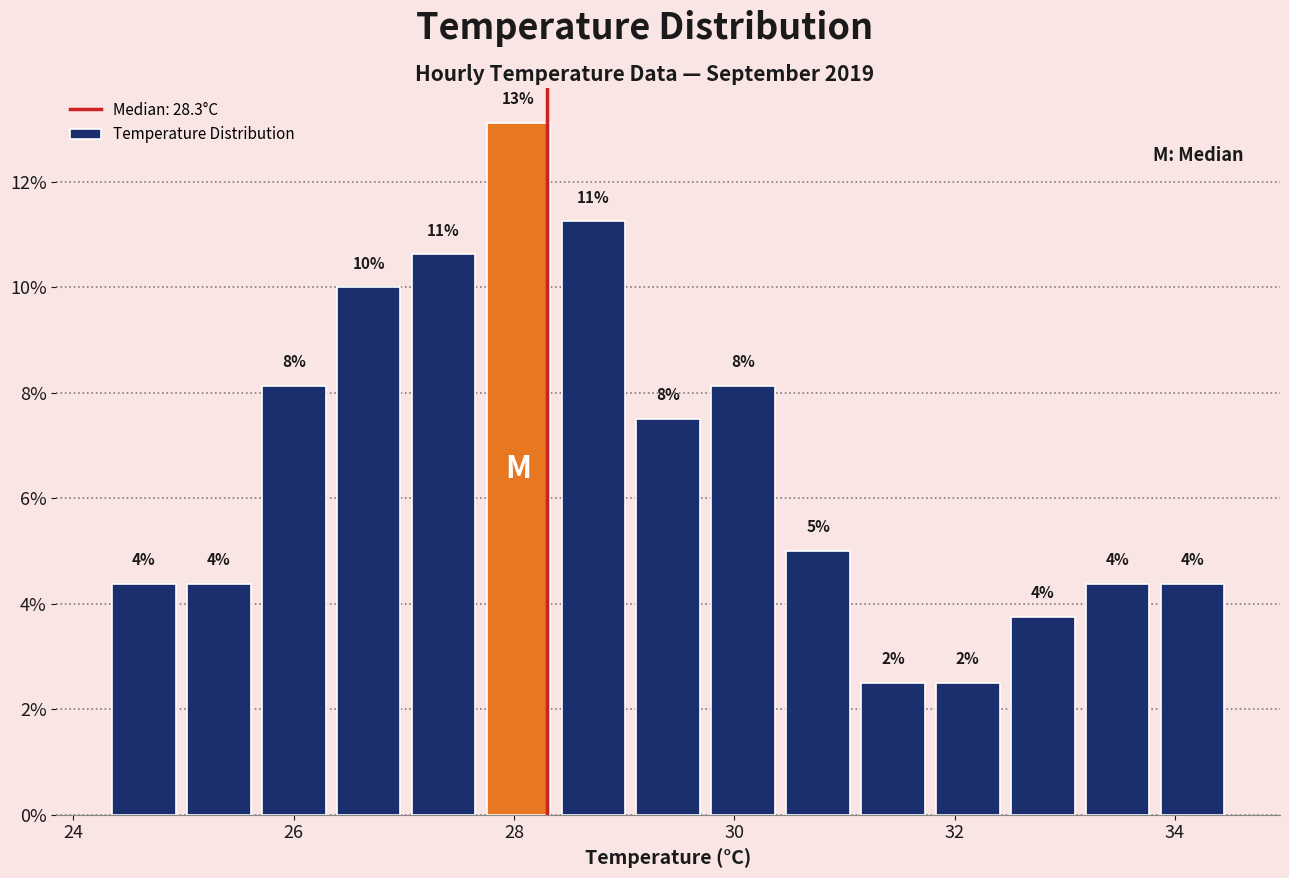

Read against the x-axis, roughly where is the centre of the tallest bar?

28.0